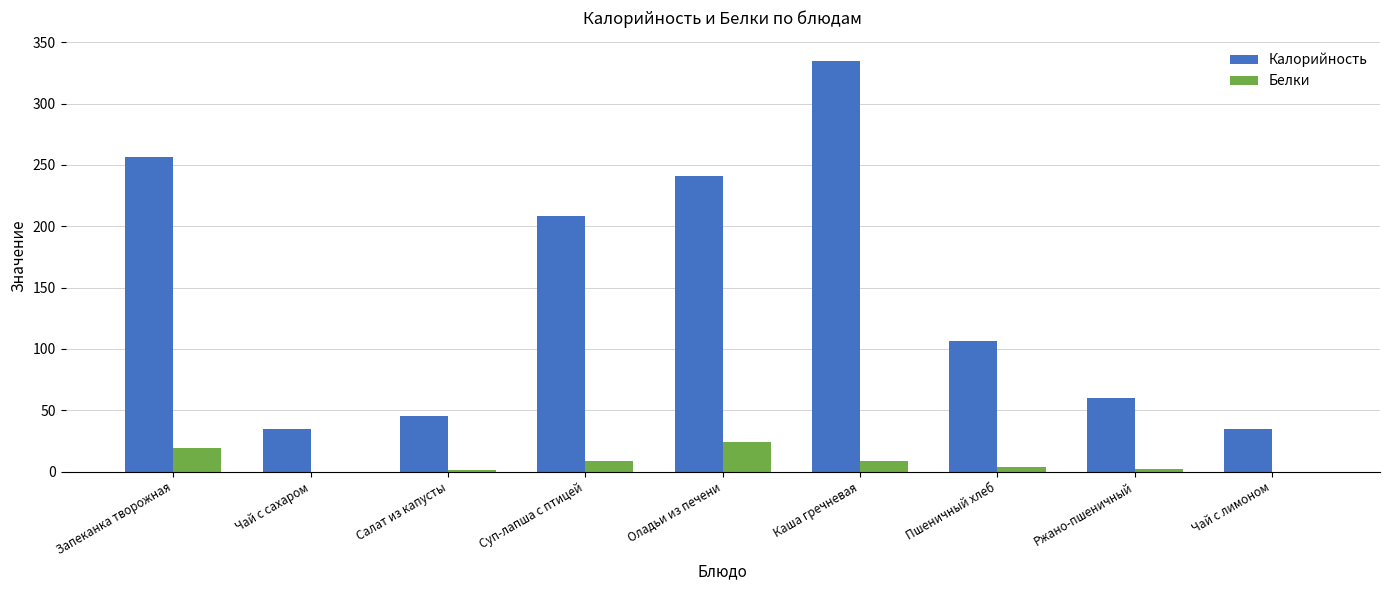

Is it true that Калорийность equals 240.6 at Оладьи из печени?

True